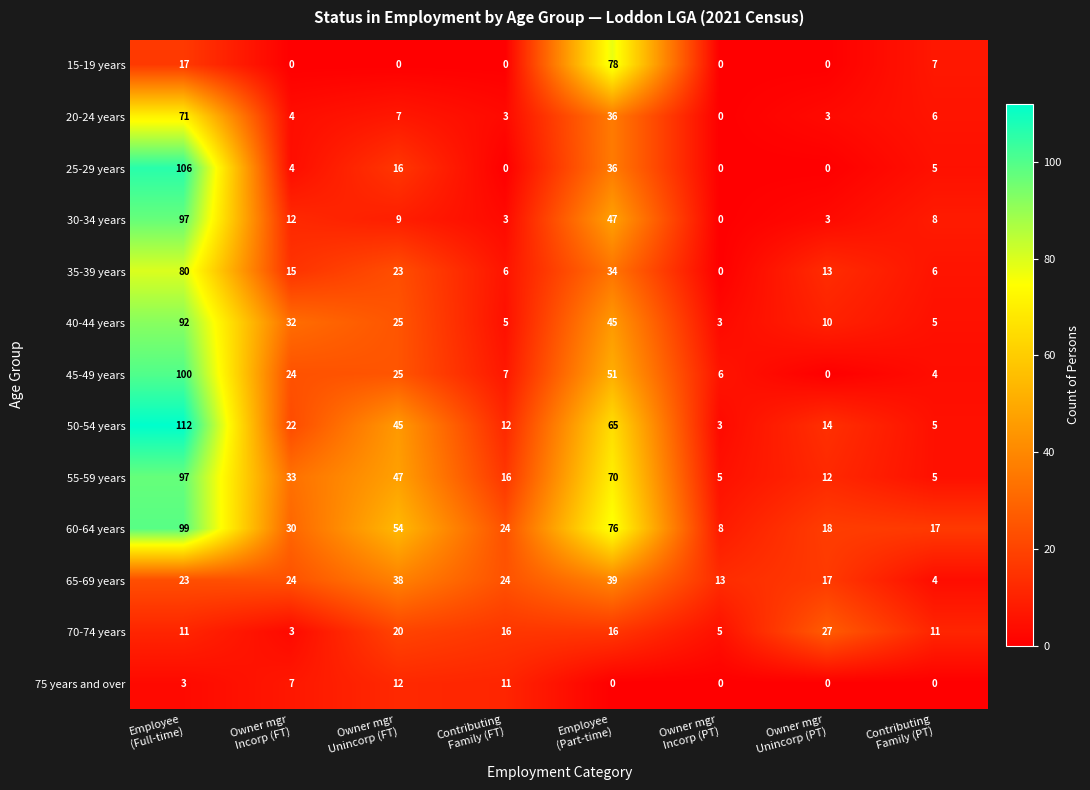

How many categories are shown in the chart?

8